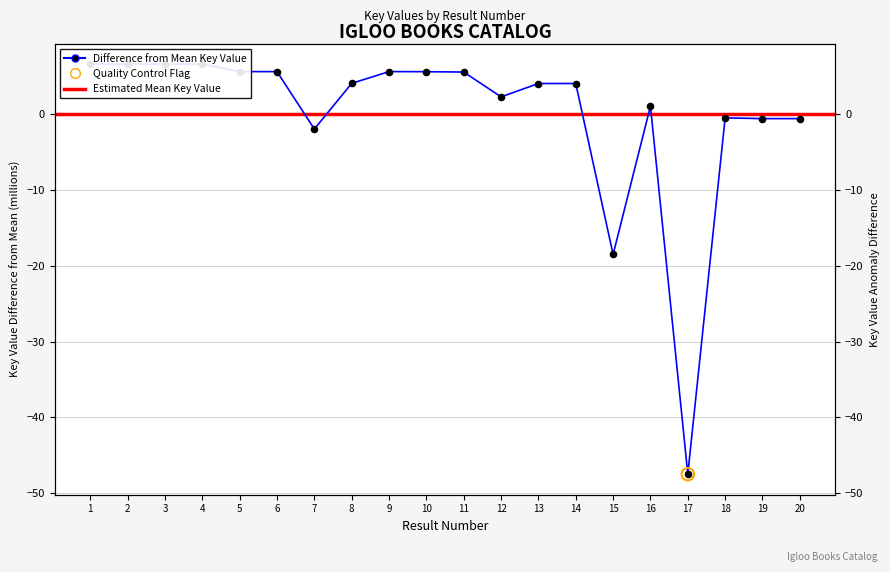

Between 20 and 19, which is larger?

20